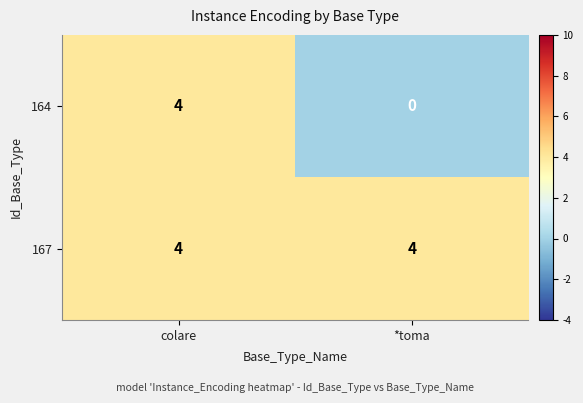

Reading right to left, what are all the values shown in this chart?

164: 0	4
167: 4	4